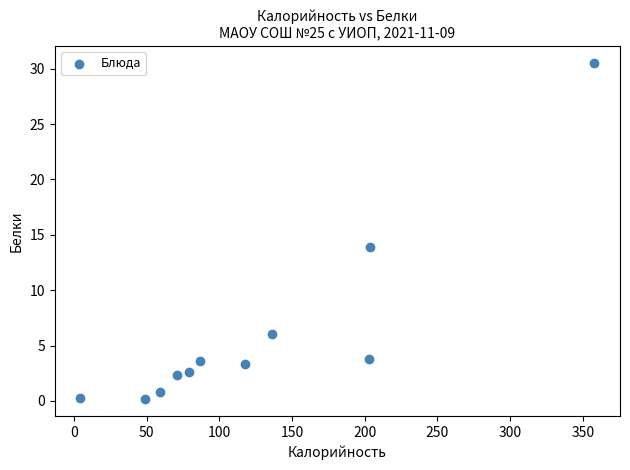

What Y value in the scatter plot is closest to 15?

13.9